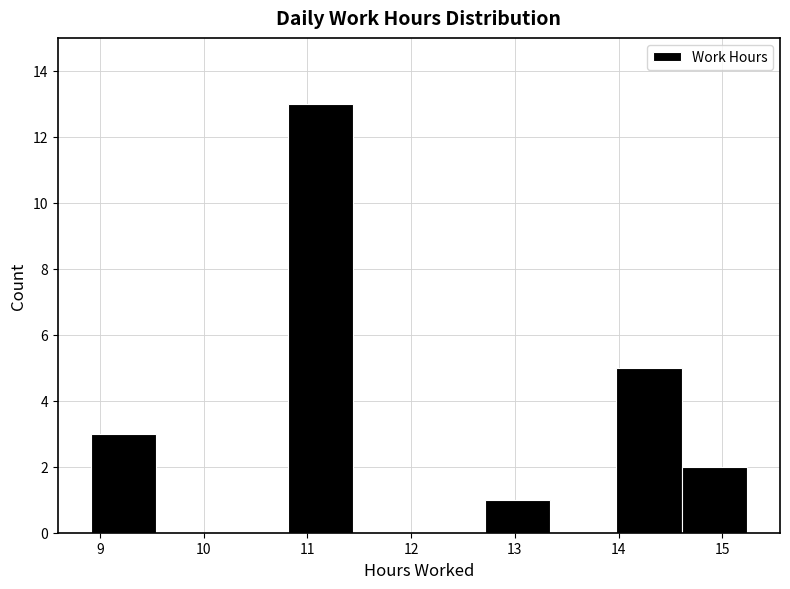

Which range on the x-axis has the tallest bar?

10.8 to 11.4